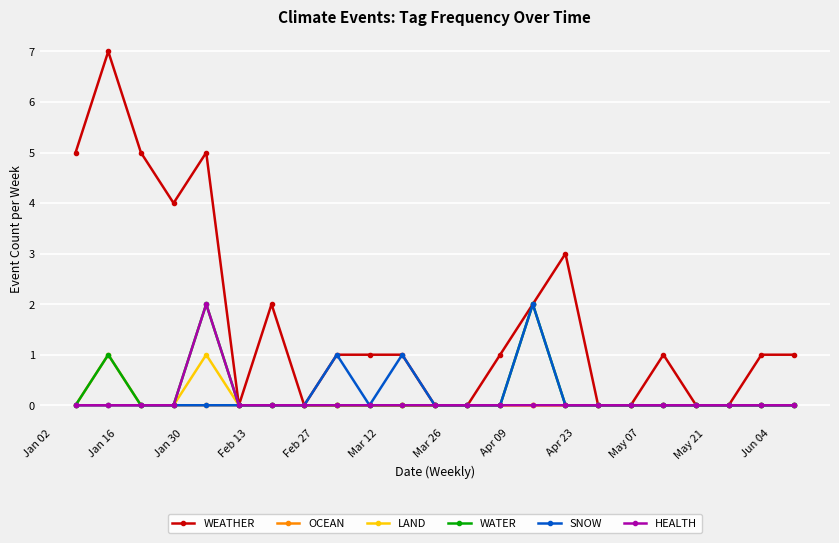

What is the average value of the WEATHER series?

2